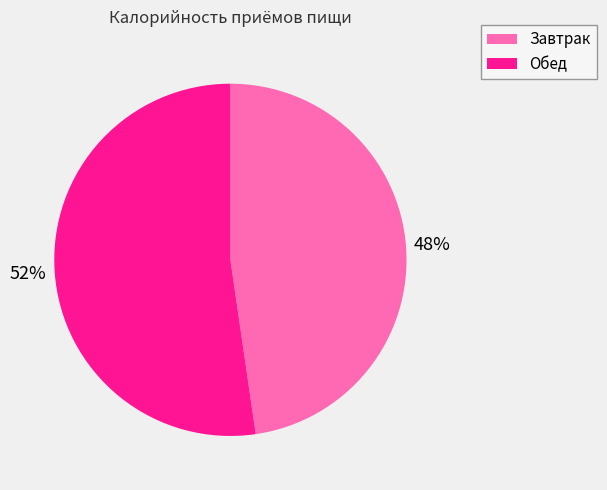

Which has a higher value, Завтрак or Обед?

Обед